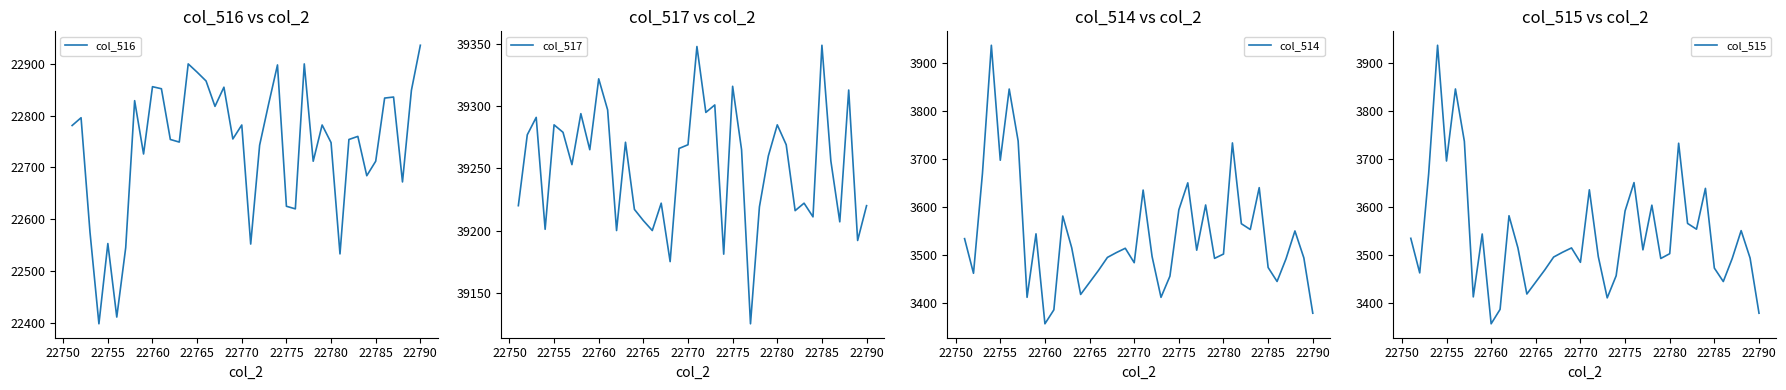

True or false: col_516 has a value of 32874 at 22785.

False